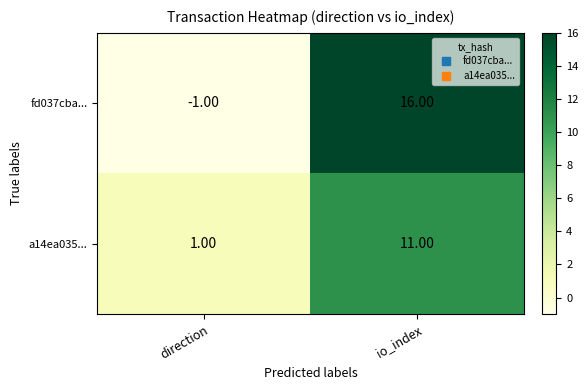

How many data points does each series have?

2